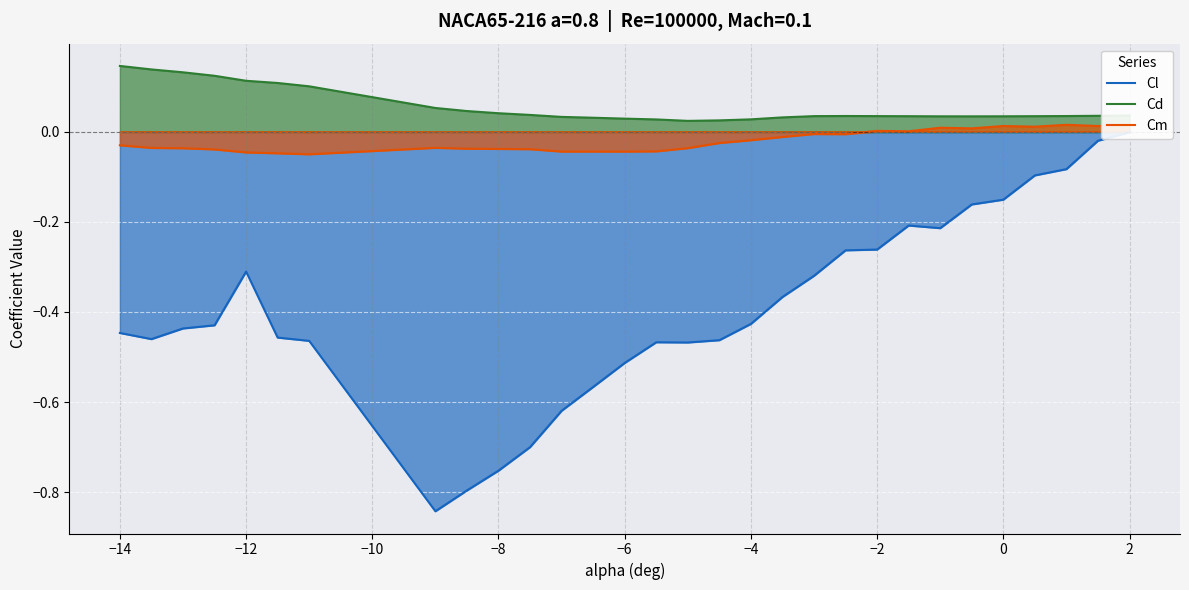

What is the greatest value displayed?

0.1